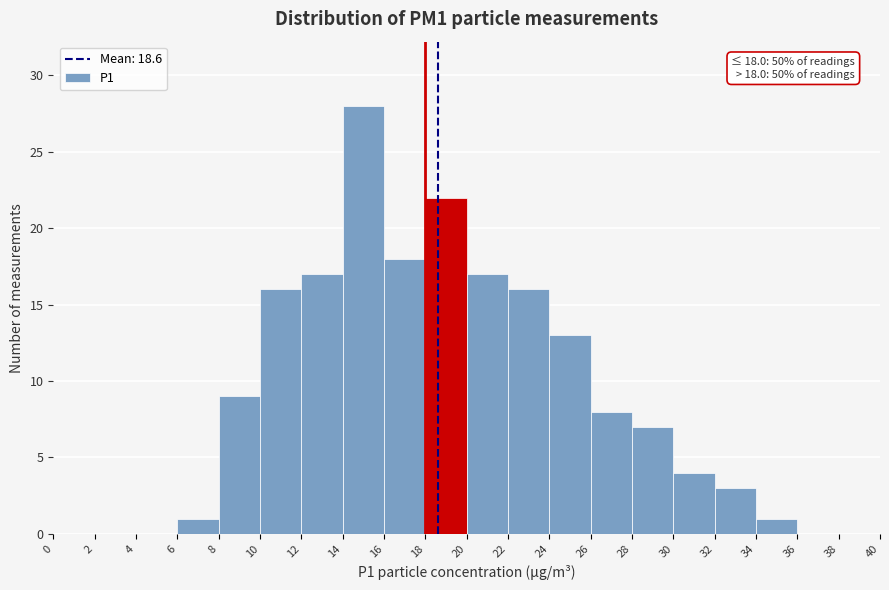

Which range on the x-axis has the tallest bar?

14 to 16